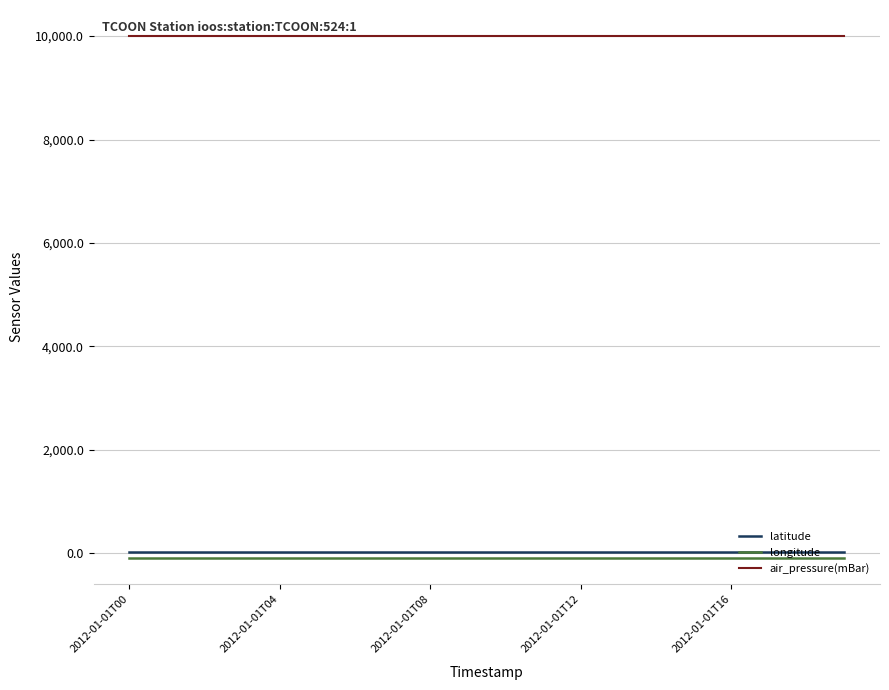

Which series has the largest total across all categories?

air_pressure(mBar)